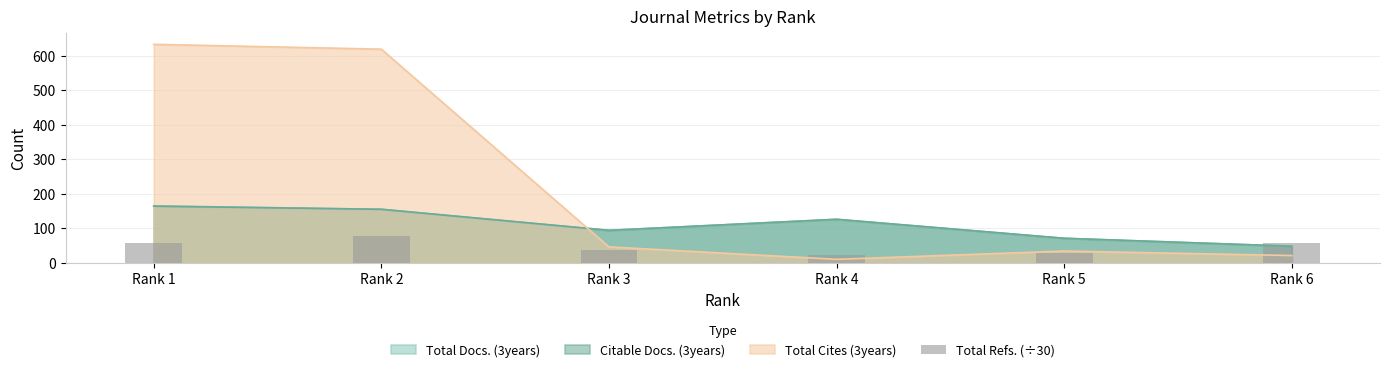

What is the change in value from Rank 2 to Rank 3?

-40.0